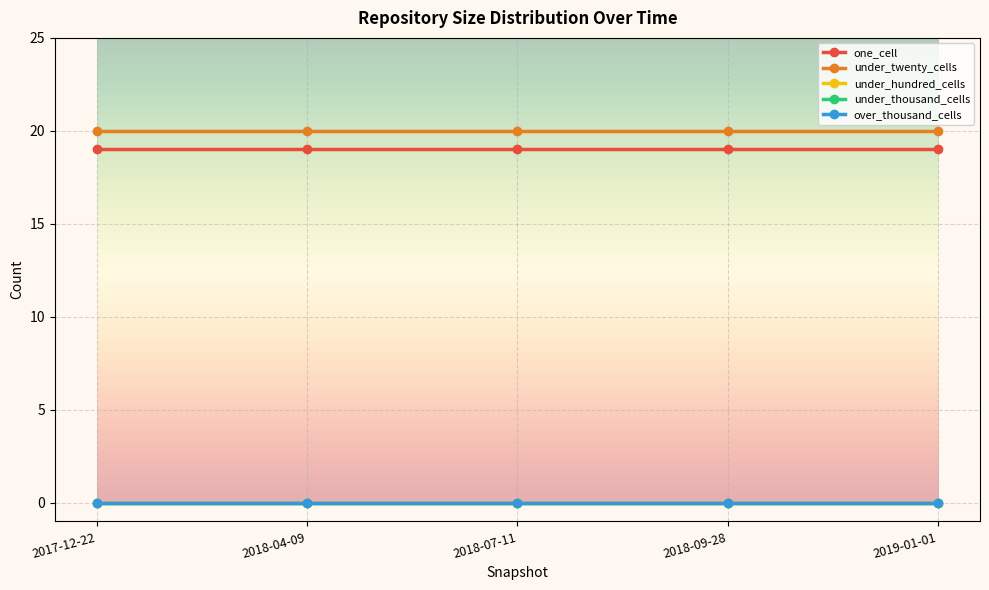

Which series has the largest range (max minus min)?

one_cell